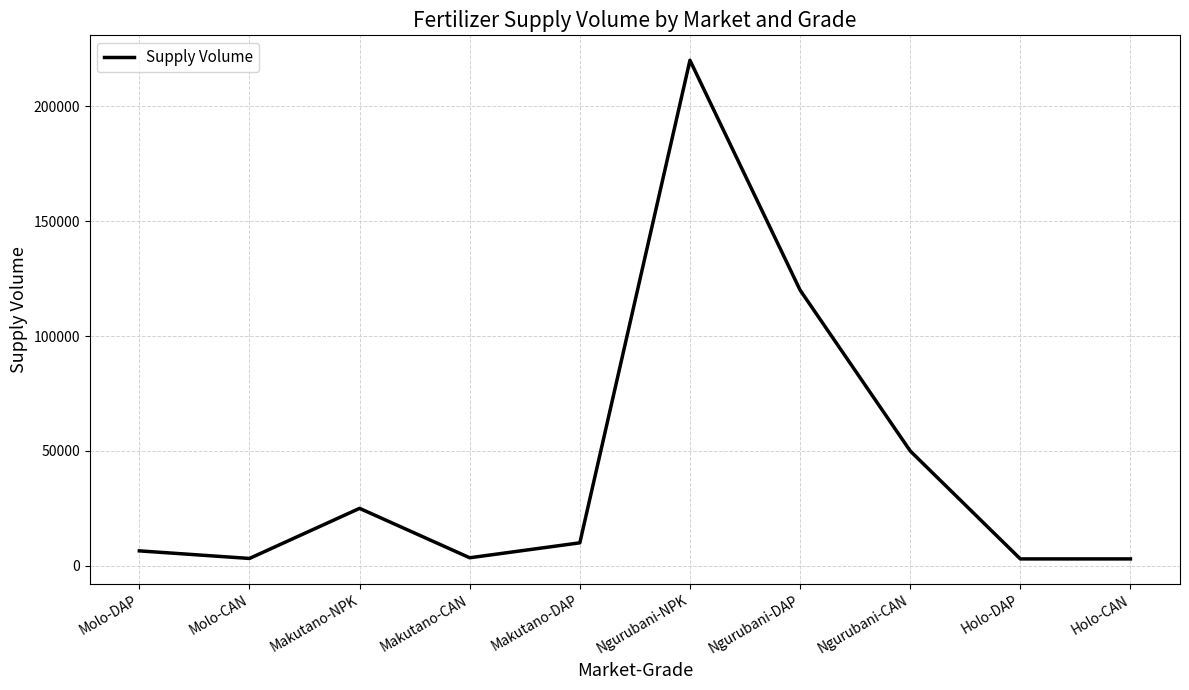

Is it true that the value at Makutano-NPK is 14667?

False